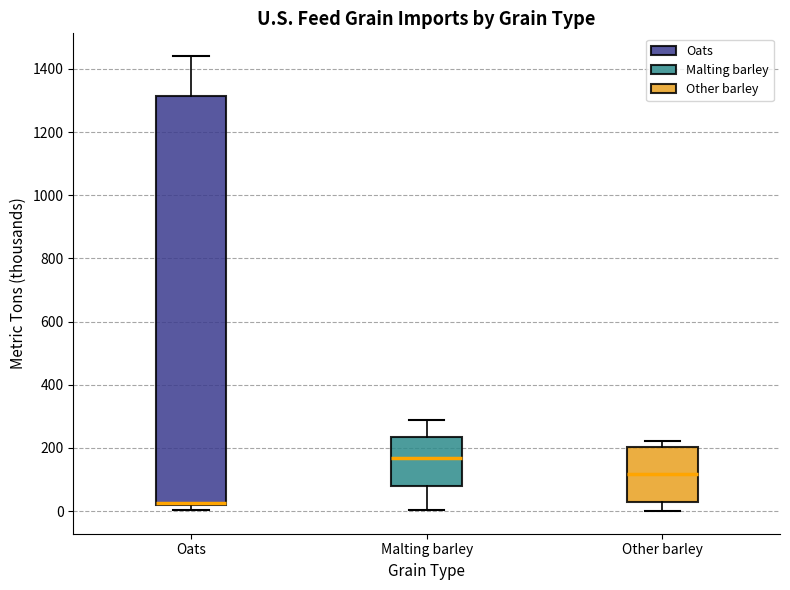

Reading left to right, read every box against the y-axis: the position of its median line, the range the box covers, and the ends of its whiskers. The values are not printed on the chart, so give them approximately, as read against the axis.

Oats: median 20 (drawn on the box's lower edge), box 20 to 1320, whiskers 0 to 1440
Malting barley: median 160, box 80 to 240, whiskers 0 to 280
Other barley: median 120, box 20 to 200, whiskers 0 to 220